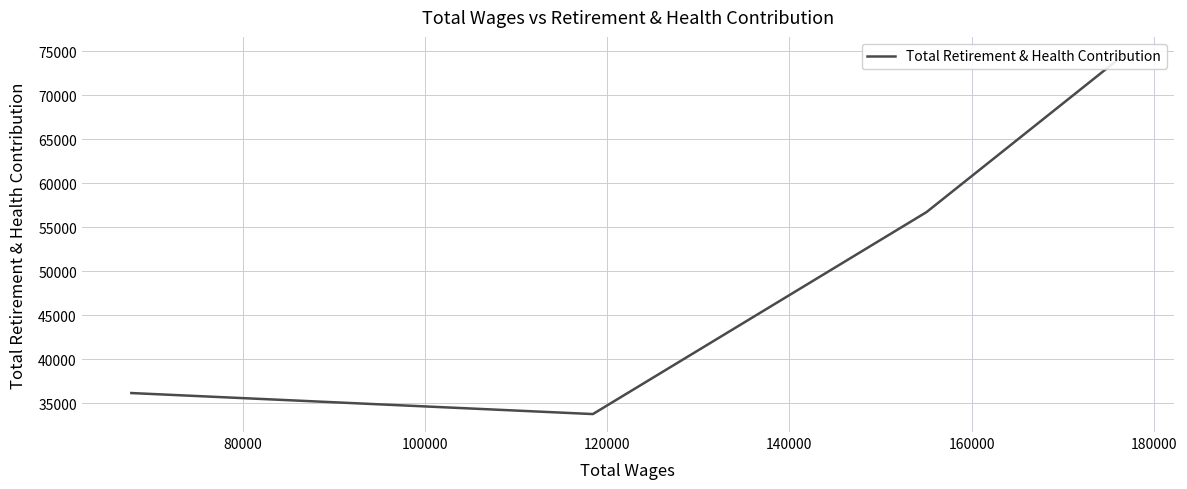

What is the greatest value displayed?

74563